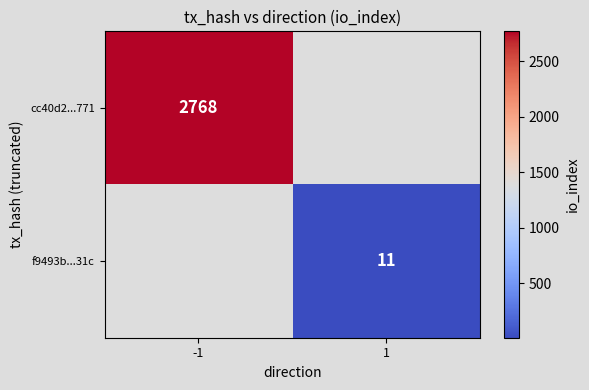

The value of f9493b...31c at 1 is 17. True or false?

False